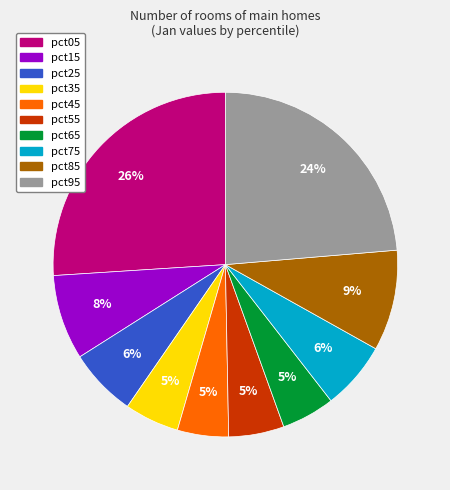

Combined, do pct05 and pct25 account for over 50%?

No